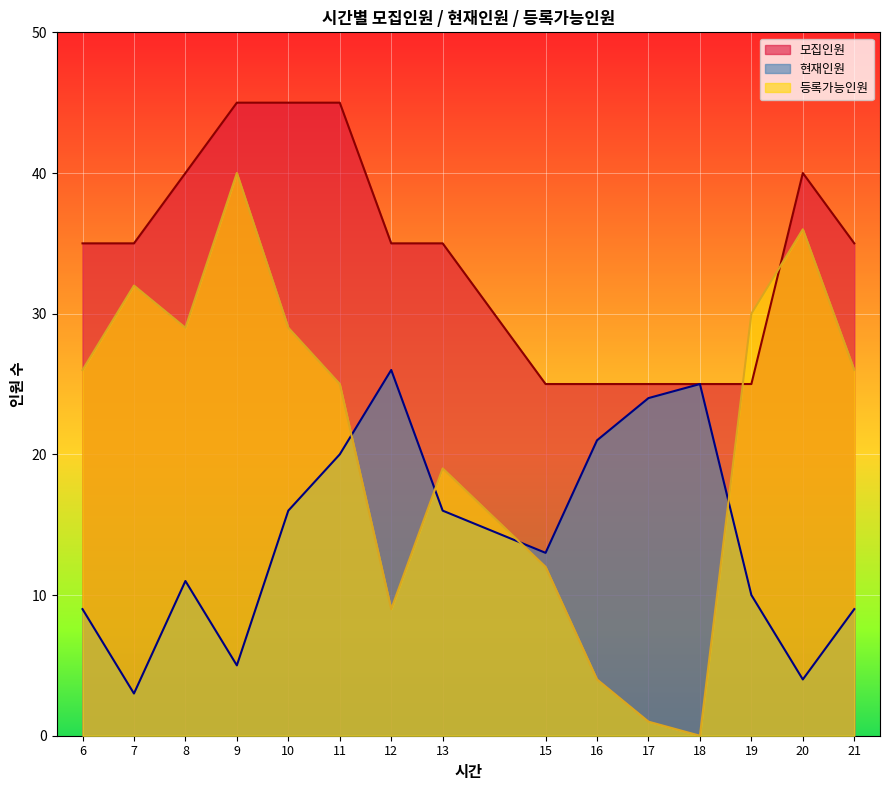

Which category has the highest value in the 현재인원 series?

12